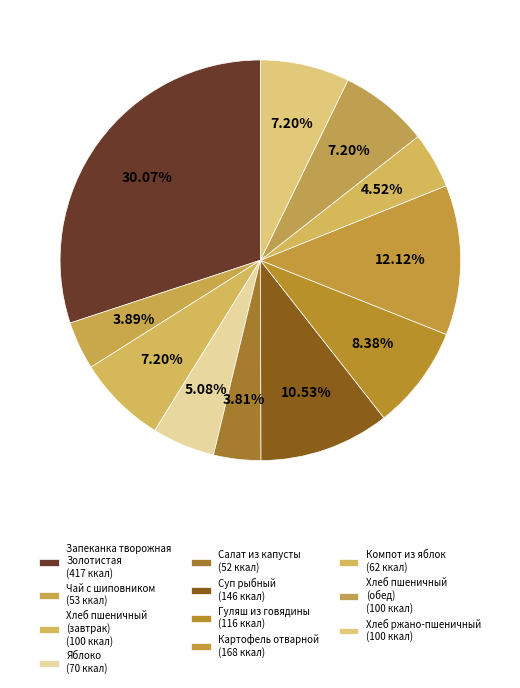

Does any single category account for the majority?

No